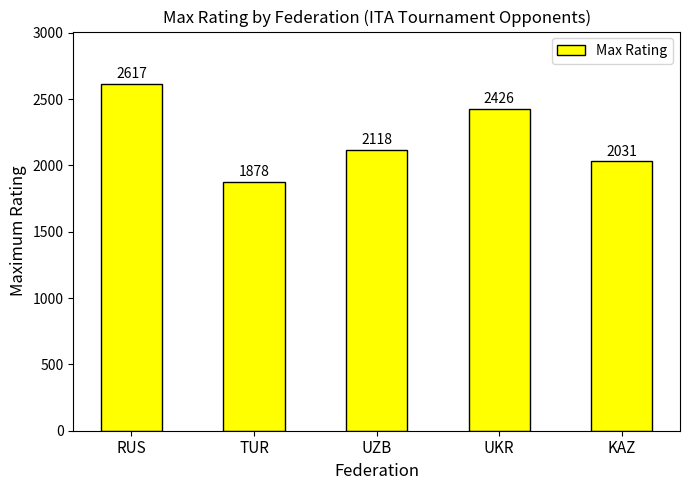

Reading left to right, transcribe all the data shown in this chart.

RUS=2617	TUR=1878	UZB=2118	UKR=2426	KAZ=2031